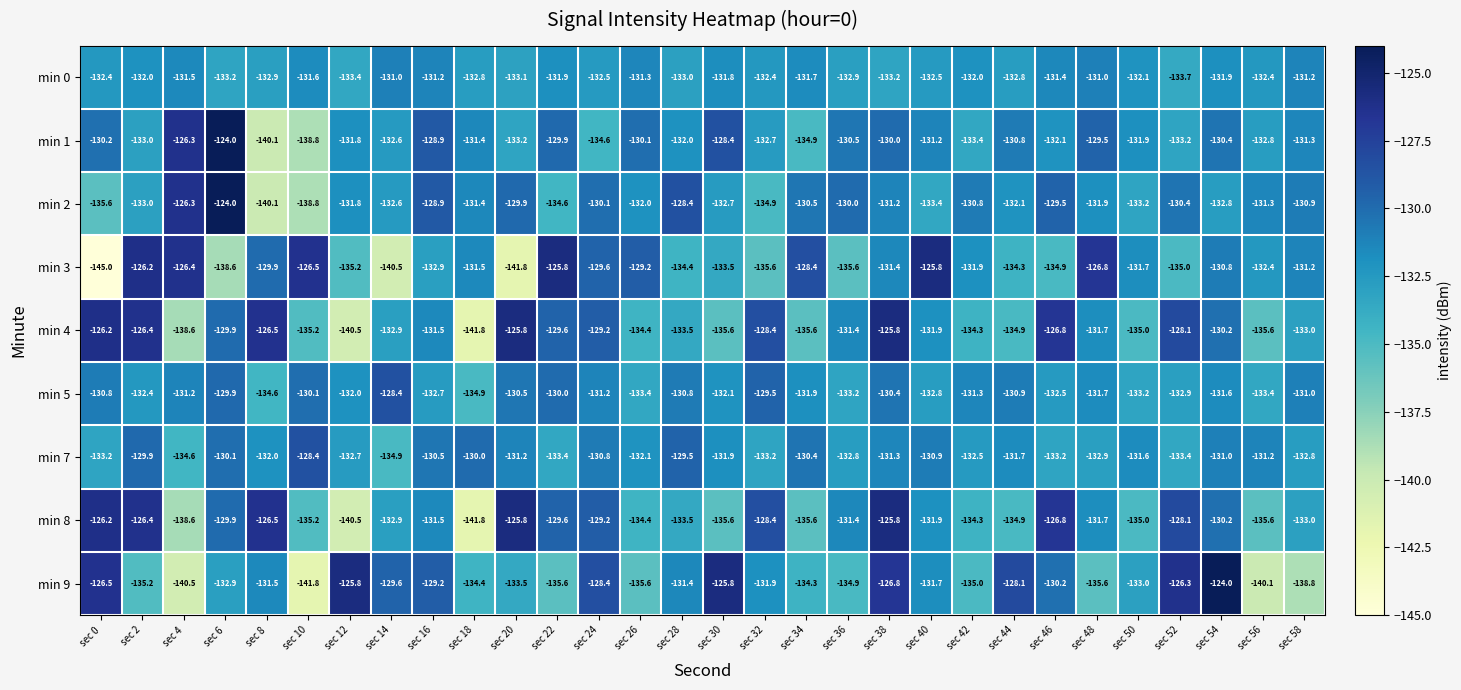

What is the greatest value displayed?

-124.0